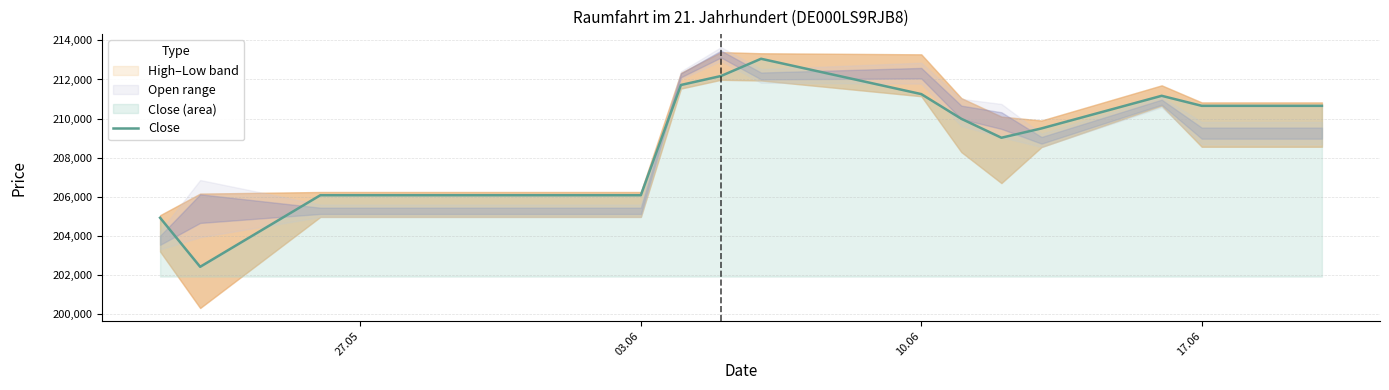

What is the lowest value of the Close series?

202398